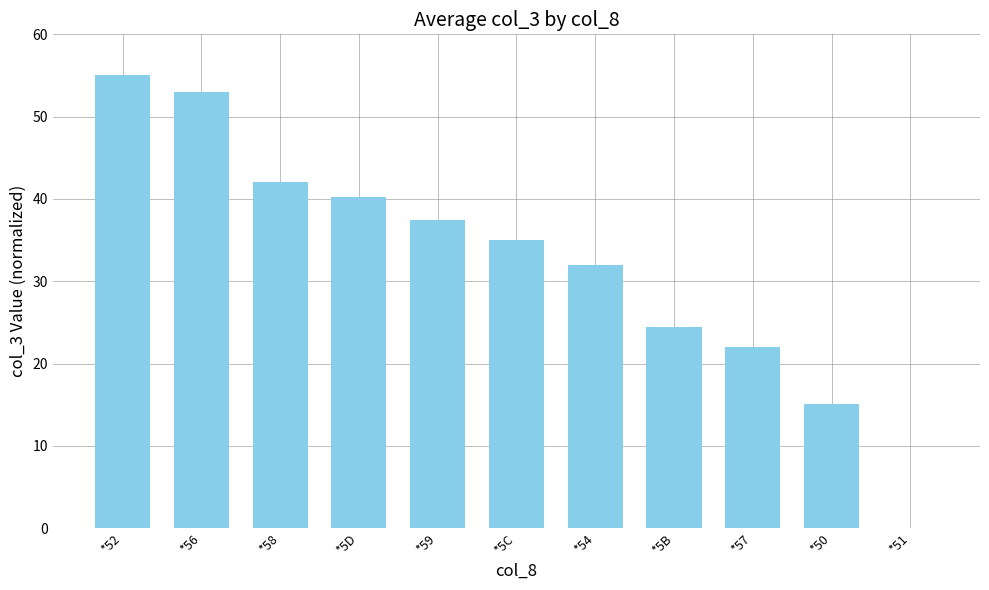

What is the maximum value shown in the chart?

55.0